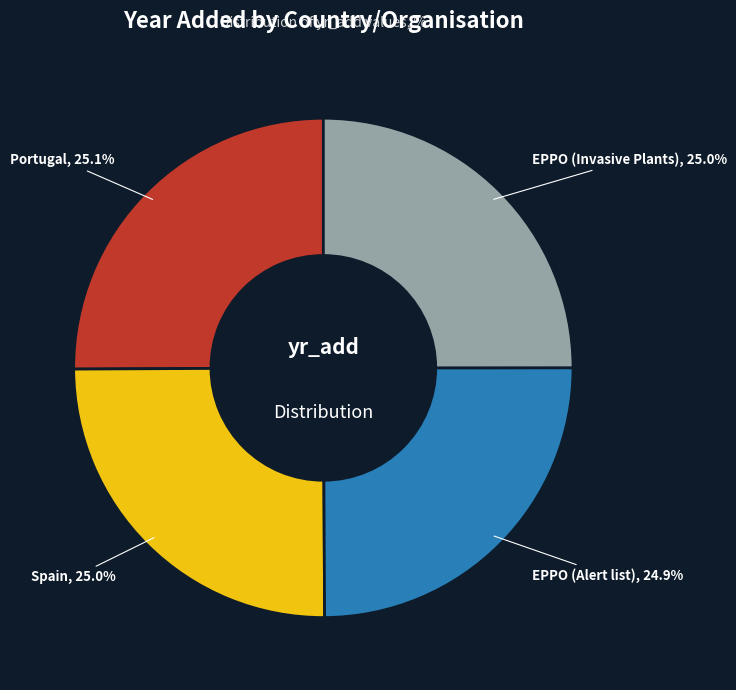

Is there any slice that represents more than half of the pie?

No